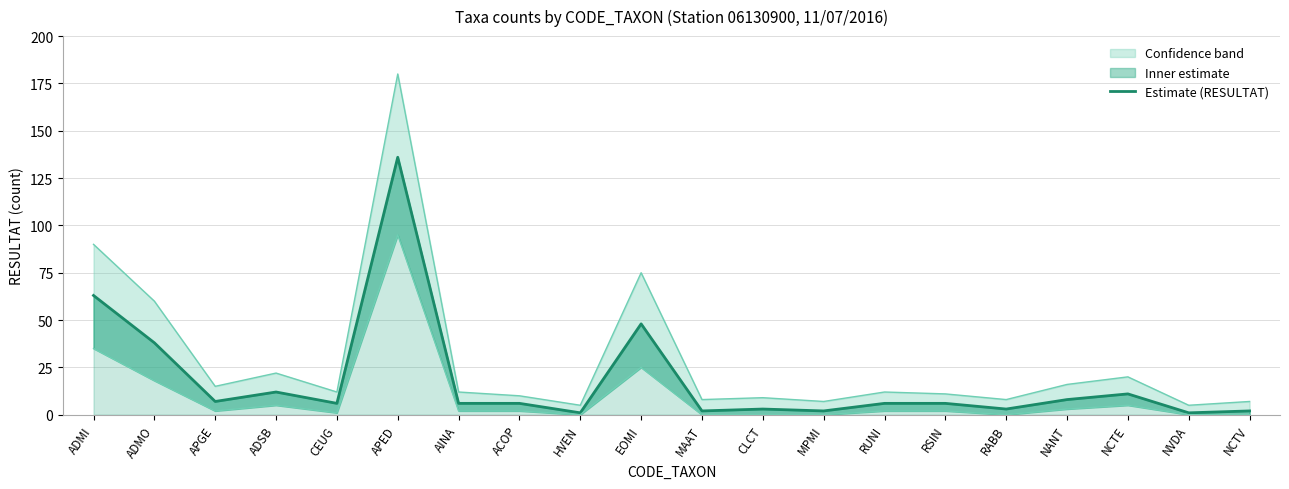

True or false: there are more than 1 points higher than both neighbors.

True